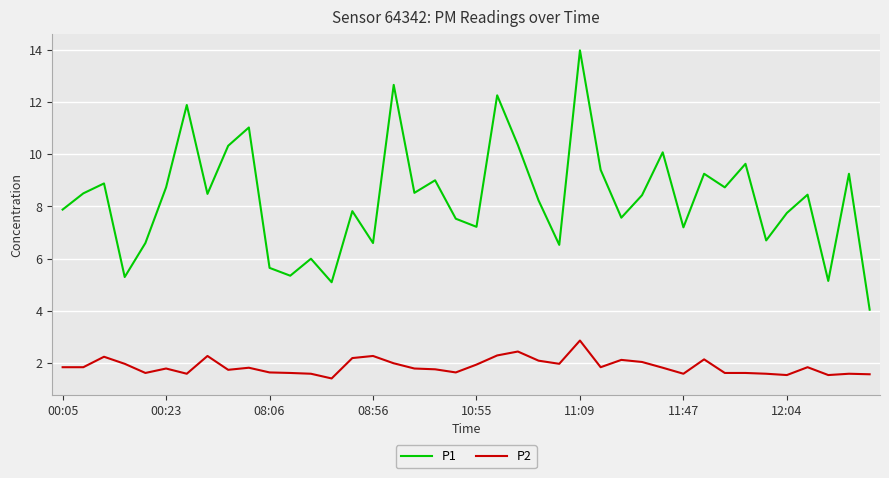

Rank the series by their maximum value, from highest to lowest.

P1, P2